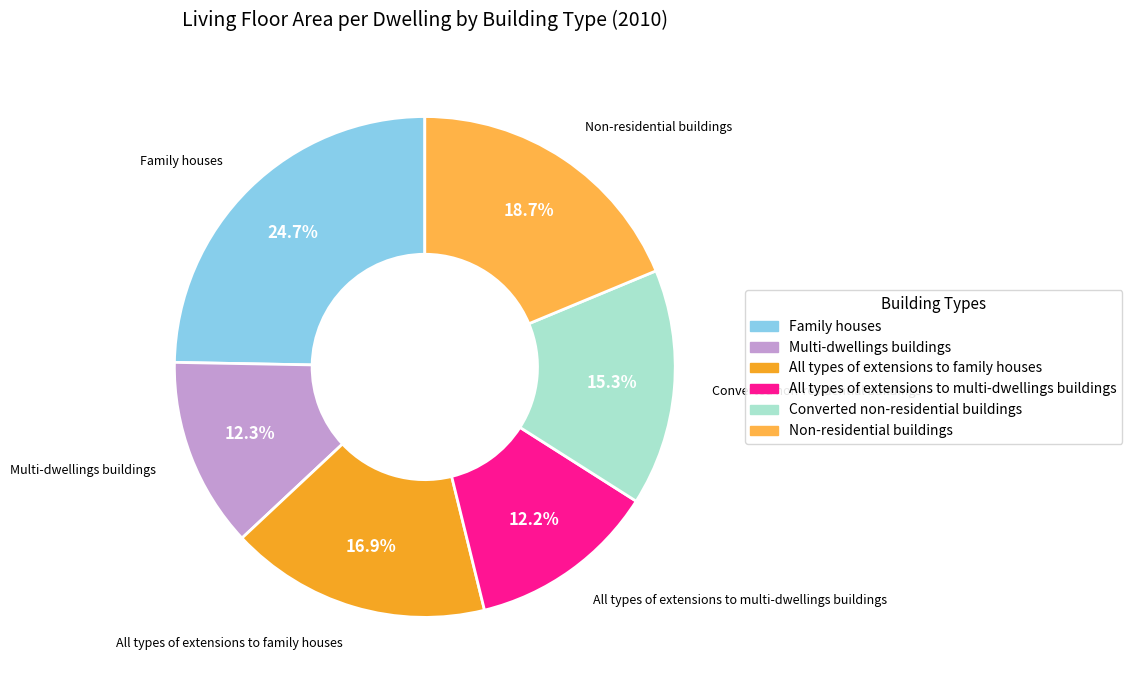

Which has a higher value, Converted non-residential buildings or Non-residential buildings?

Non-residential buildings